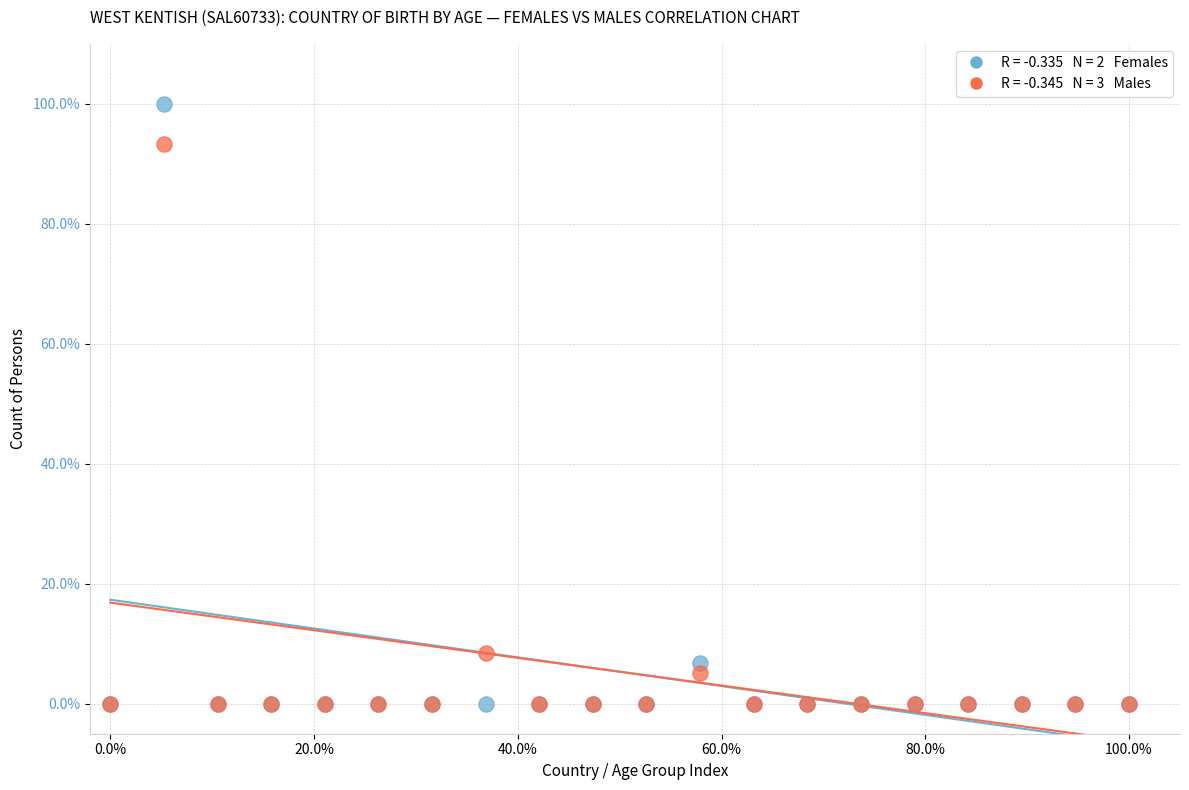

Across all series, what Y value is closest to 50?

8.5